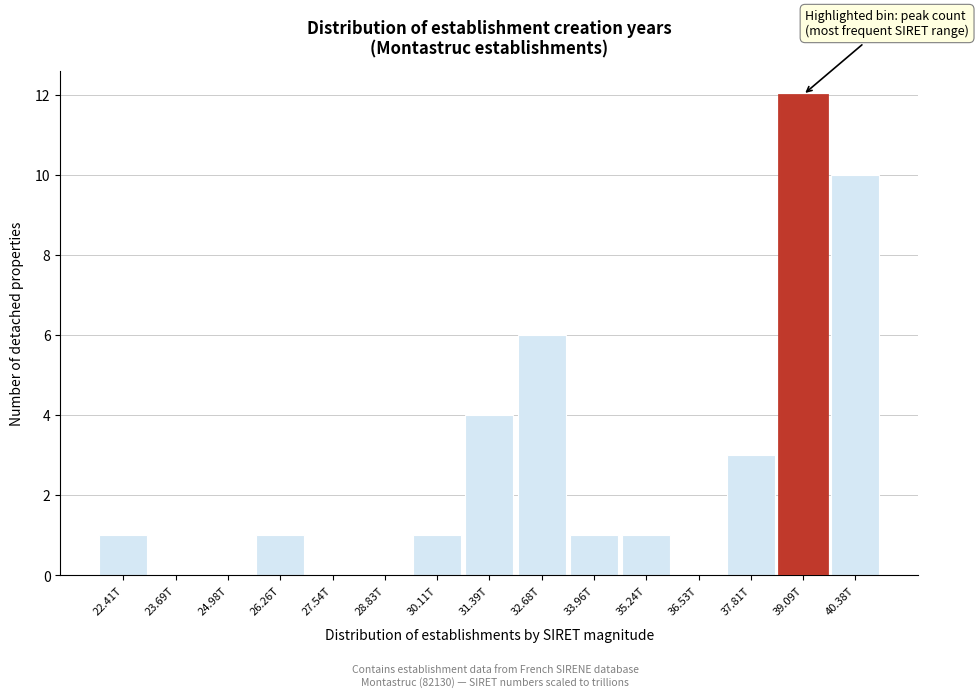

Reading left to right, transcribe all the data shown in this chart.

22.41T=1	23.69T=0	24.98T=0	26.26T=1	27.54T=0	28.83T=0	30.11T=1	31.39T=4	32.68T=6	33.96T=1	35.24T=1	36.53T=0	37.81T=3	39.09T=12	40.38T=10